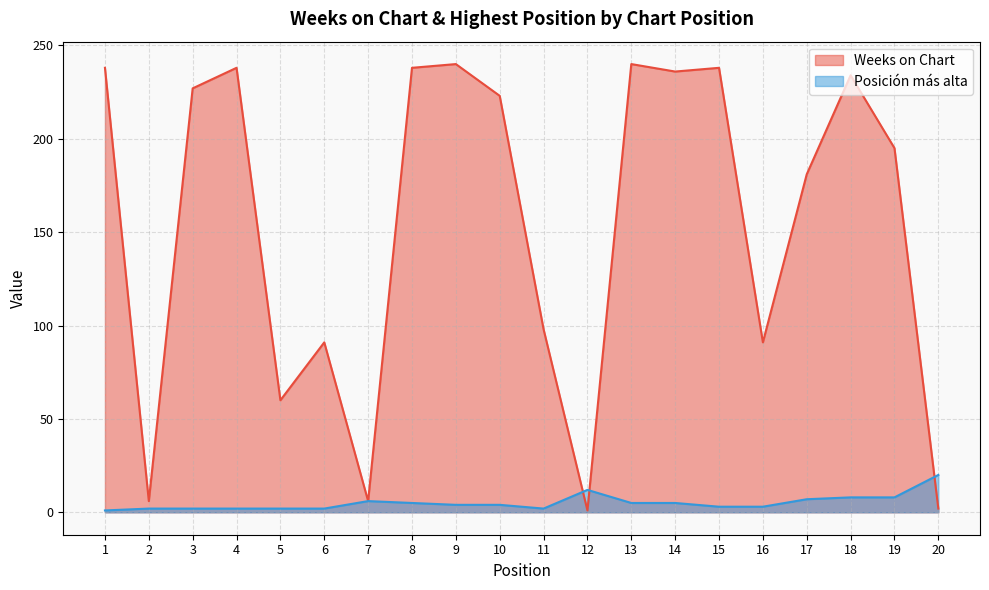

Does the chart have visible grid lines?

Yes